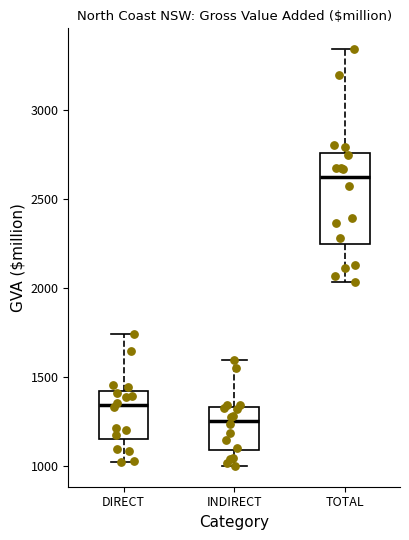

Which box has the lowest median line?

INDIRECT